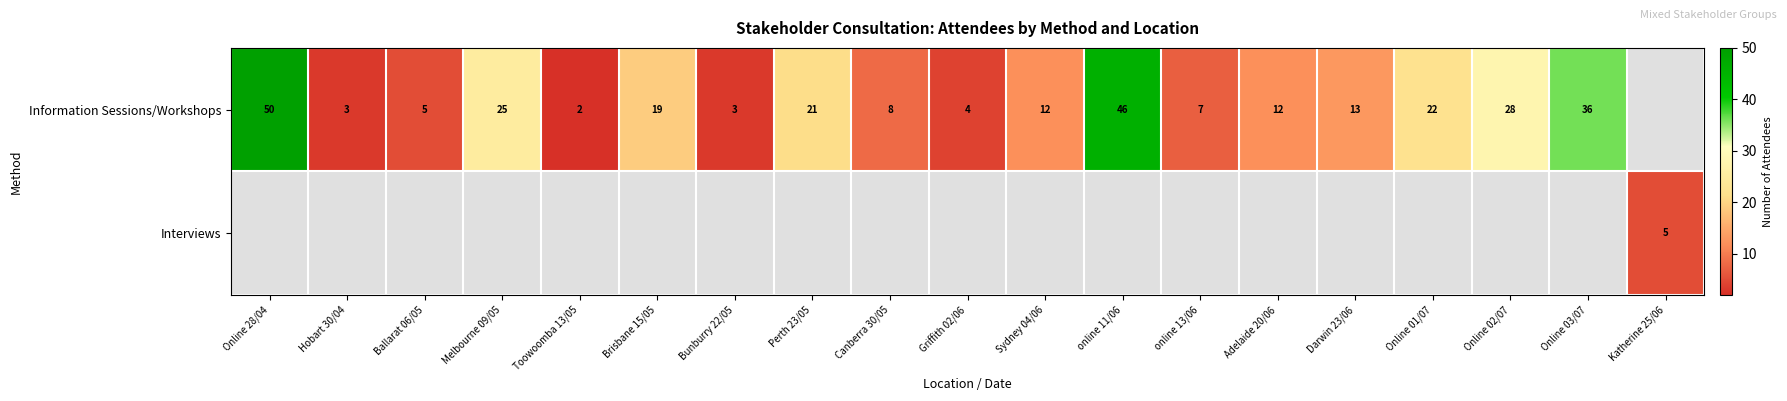

Is it true that Information Sessions/Workshops equals 32 at Perth 23/05?

False